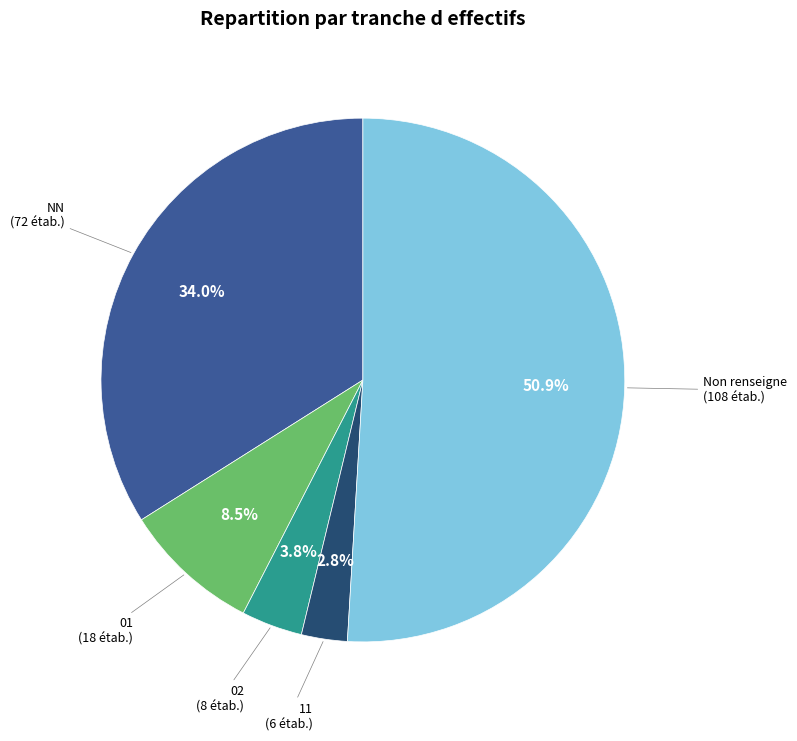

Is there a majority slice in this chart?

Yes